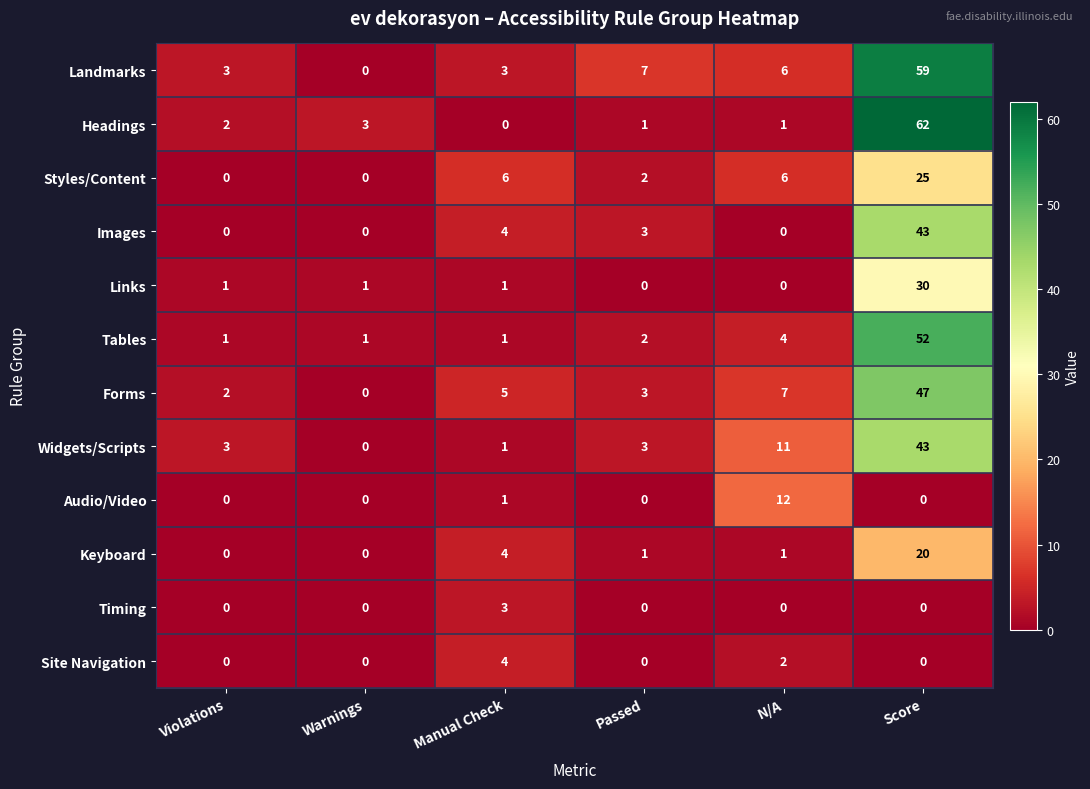

Between Violations and N/A, which series saw the biggest shift?

Audio/Video